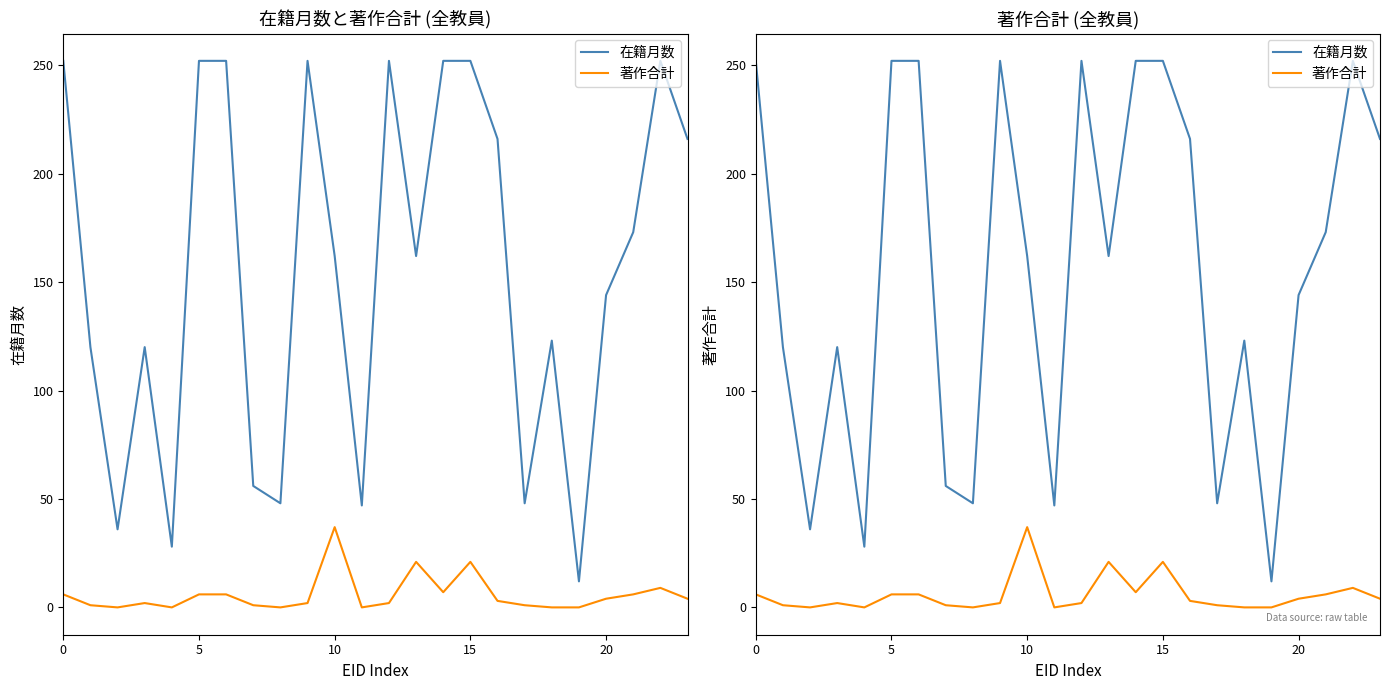

What is the sum of all 在籍月数 values?

3727